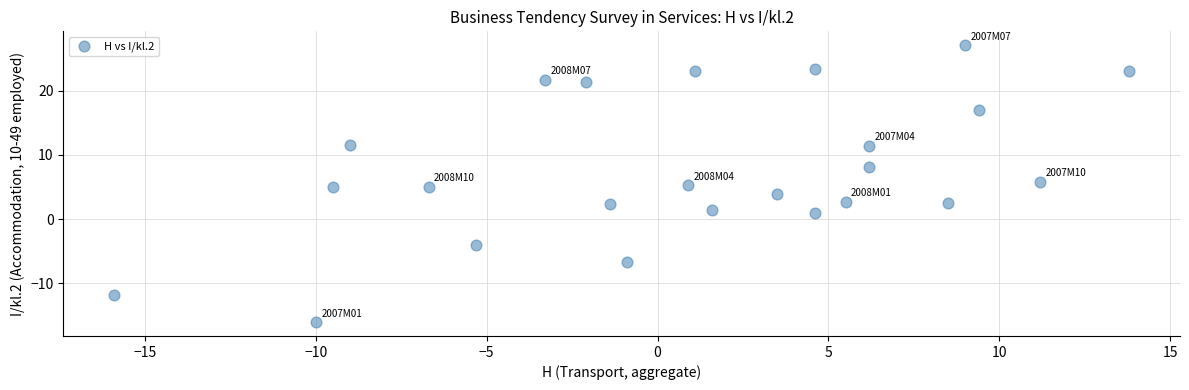

What is the range of X values (max minus min)?

29.7